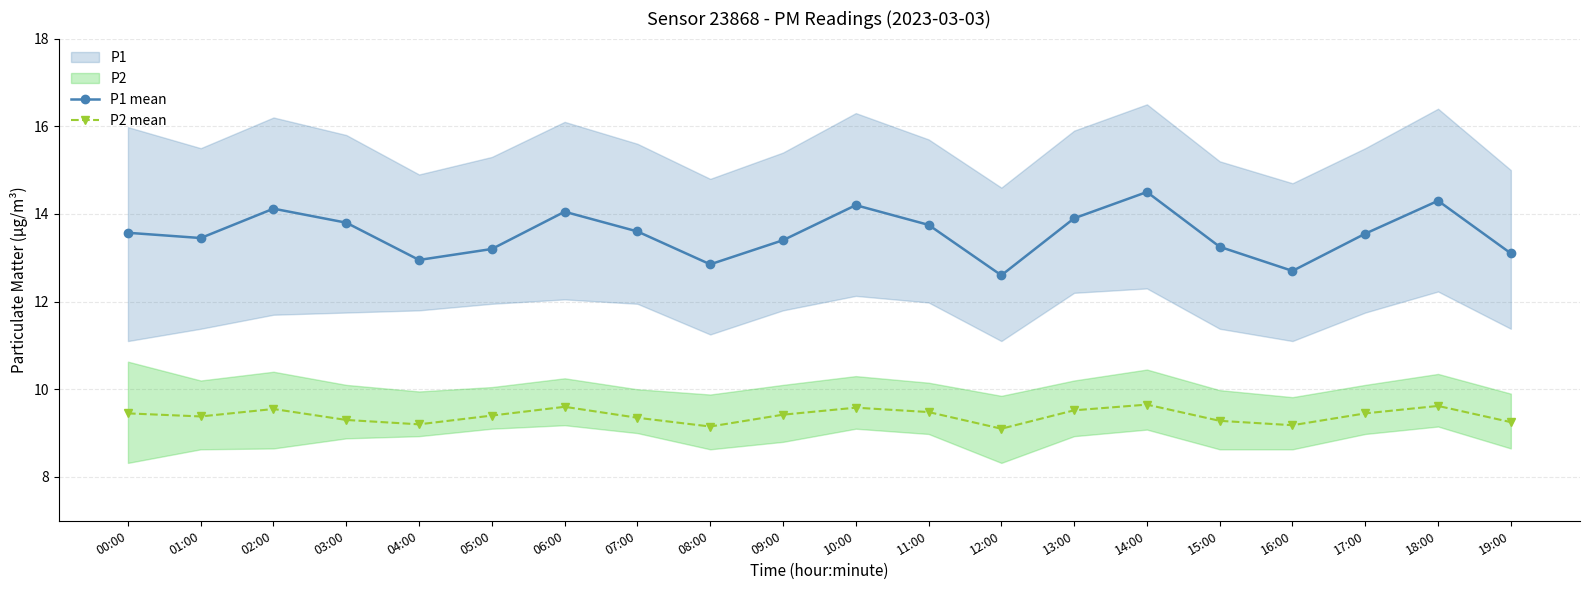

Which series has the largest total across all categories?

P1 mean